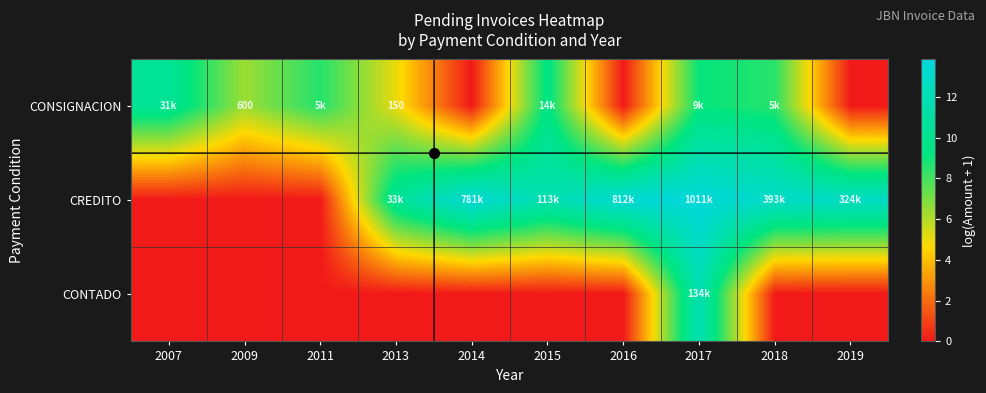

What is the approximate value of CONSIGNACION at 2018?

8.5